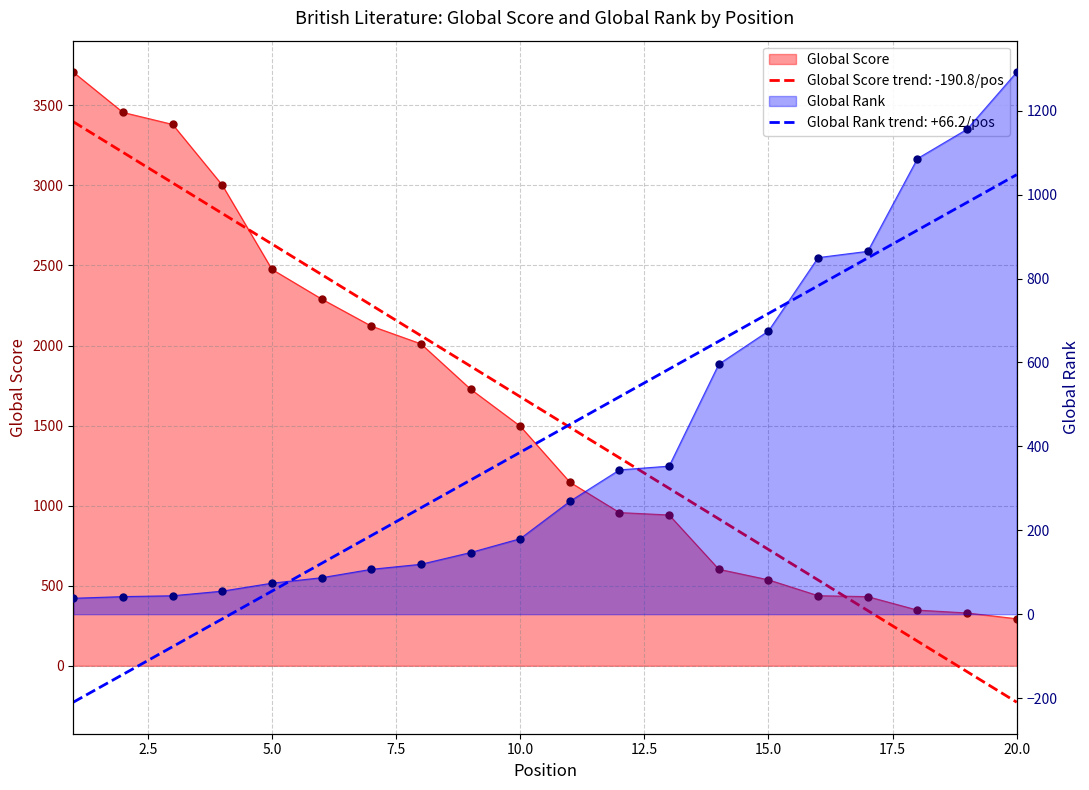

At which category is the sum across all series the highest?

1